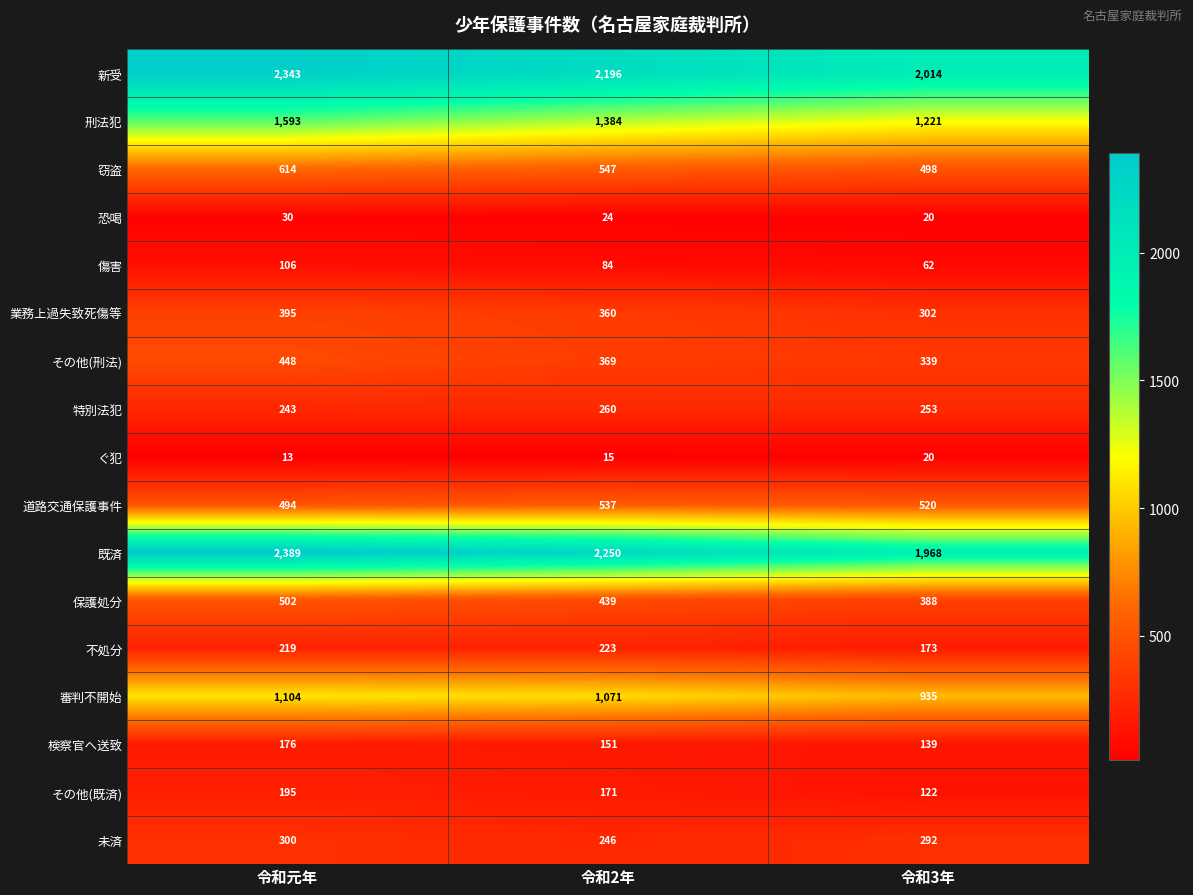

List the series in order of their peak value, lowest first.

ぐ犯, 恐喝, 傷害, 検察官へ送致, その他(既済), 不処分, 特別法犯, 未済, 業務上過失致死傷等, その他(刑法), 保護処分, 道路交通保護事件, 窃盗, 審判不開始, 刑法犯, 新受, 既済